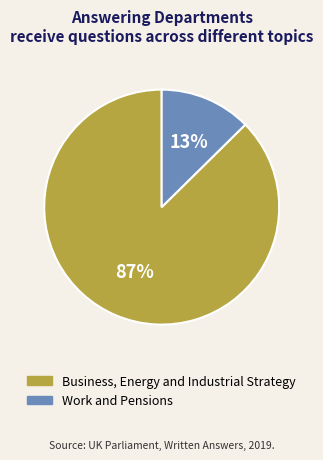

To the nearest percent, what is the average slice percentage?

50%